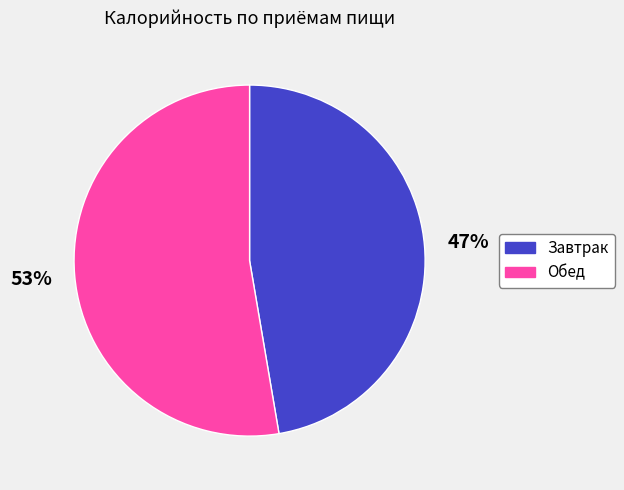

To the nearest percent, what percentage of the pie is Обед?

53%